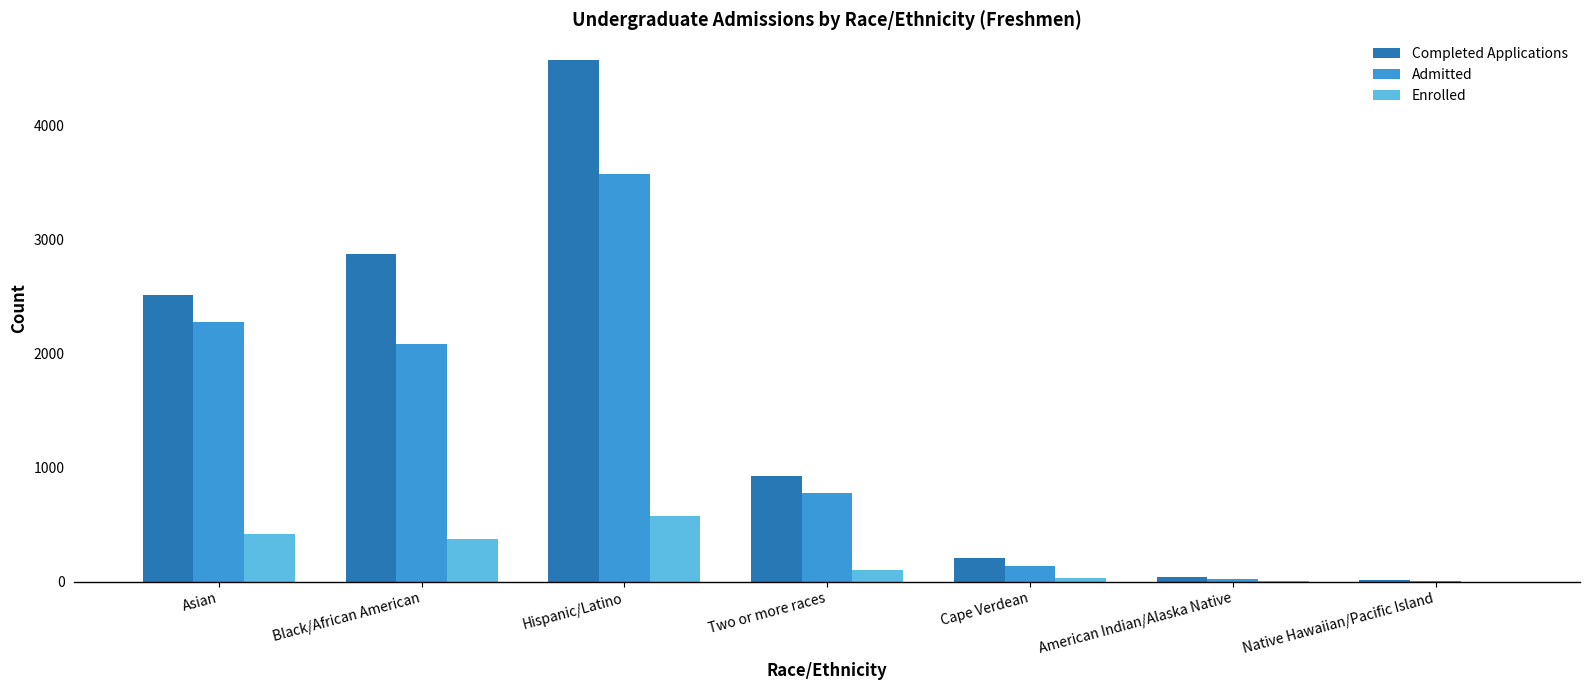

Which series changed the most between Black/African American and Cape Verdean?

Completed Applications